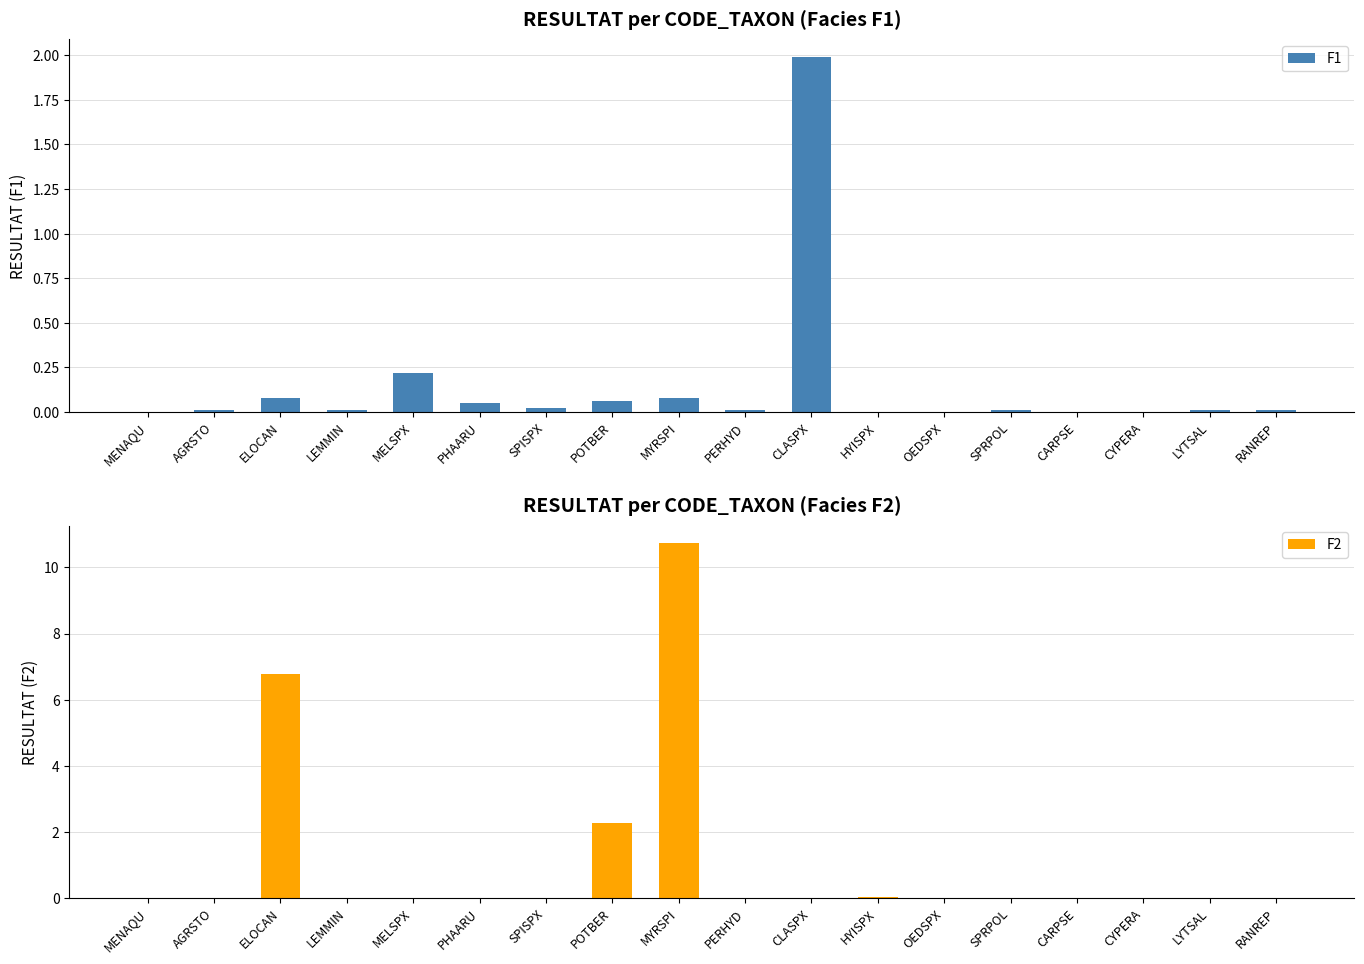

Rank the series at RANREP from highest to lowest value.

F1, F2